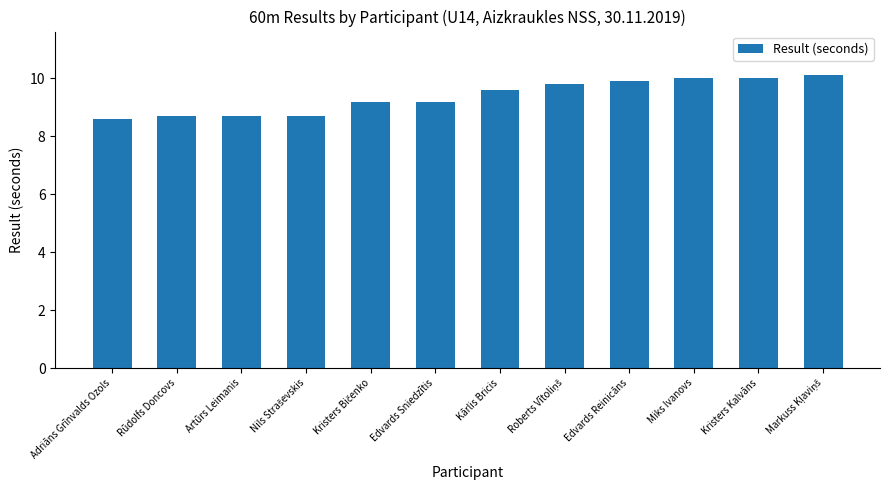

How many values are below 9?

4